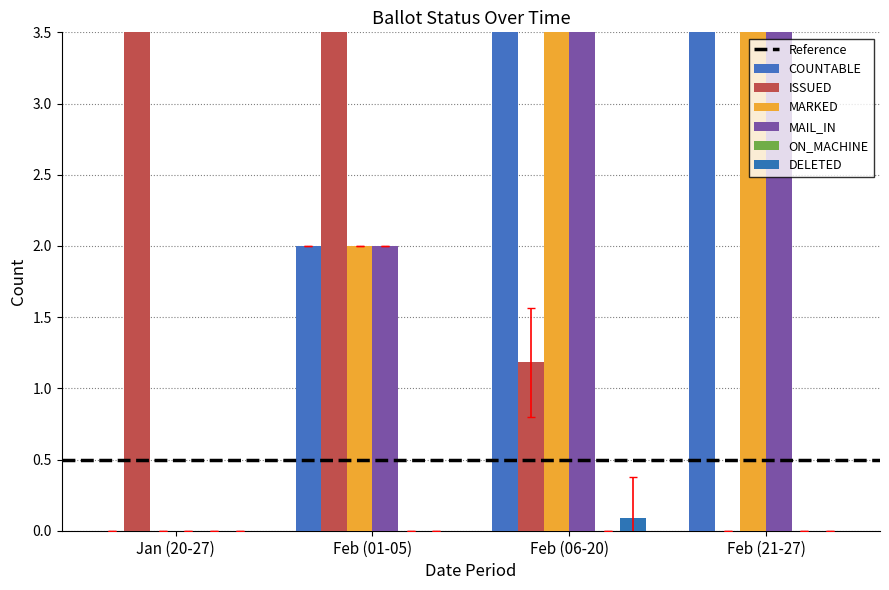

What is the difference between the second highest and minimum values in the MAIL_IN series?

5